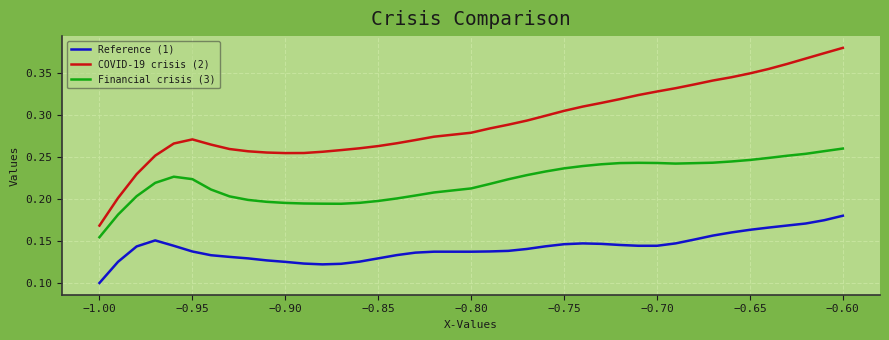

True or false: Financial crisis (3) and Reference (1) intersect in this chart.

False